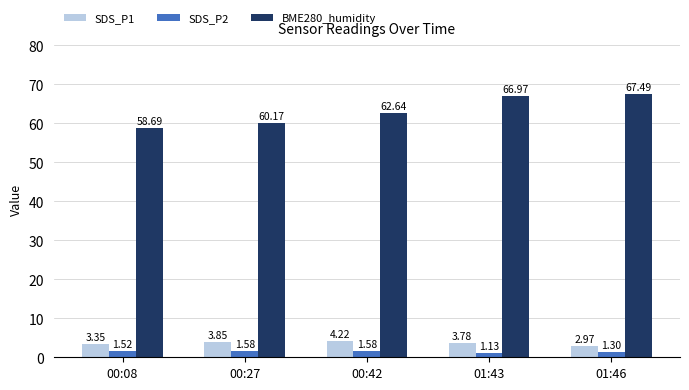

How many data points in BME280_humidity are above 62?

3